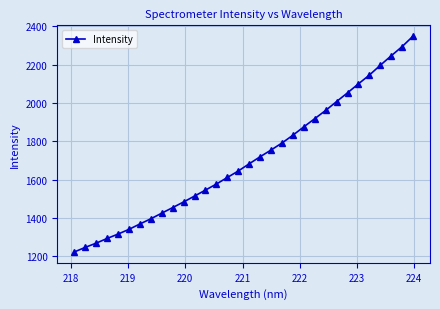

What is the sum of all values?

54661.9